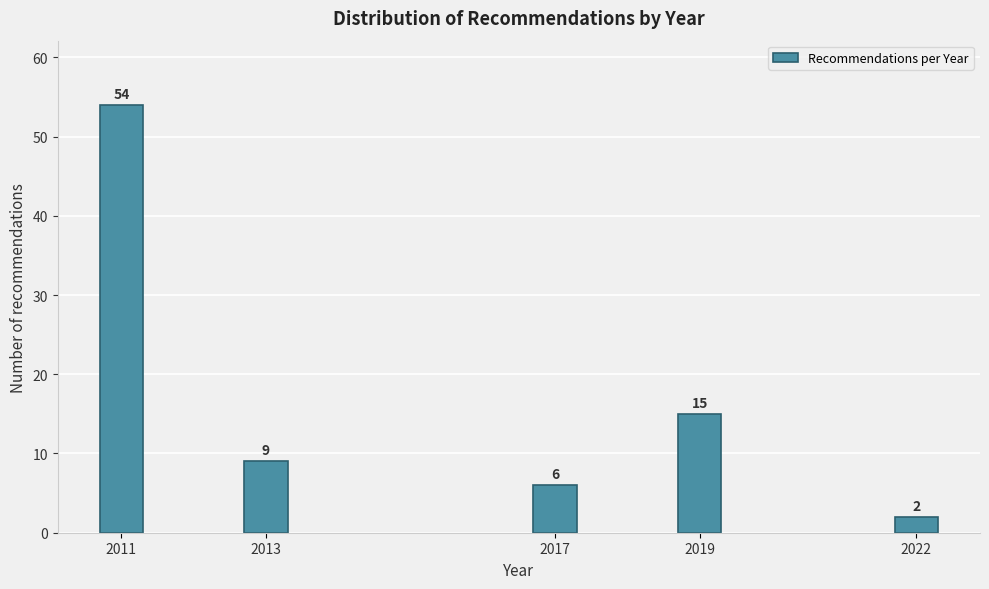

Reading left to right, extract all data points from this chart.

54	9	6	15	2